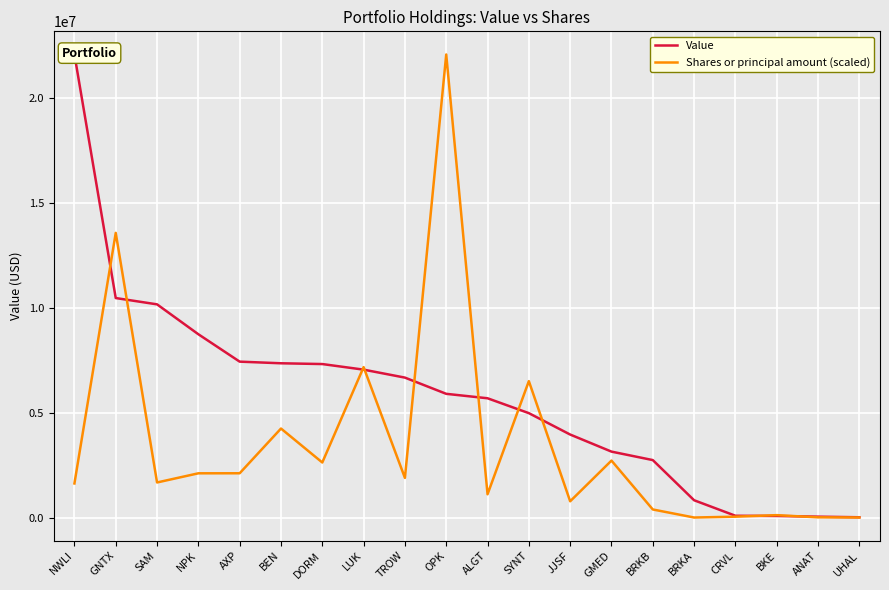

Which category has the lowest value in the Value series?

UHAL